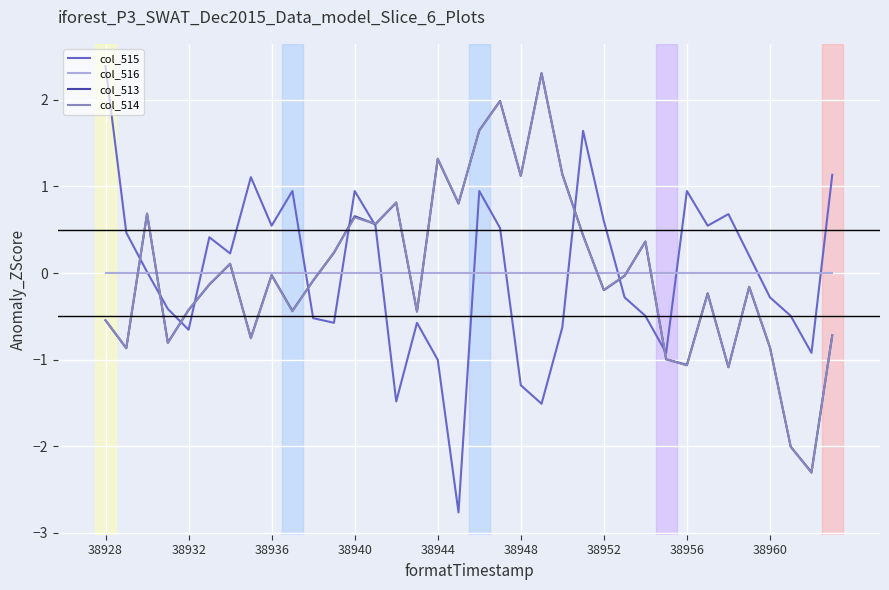

Which series has the widest spread of values?

col_515